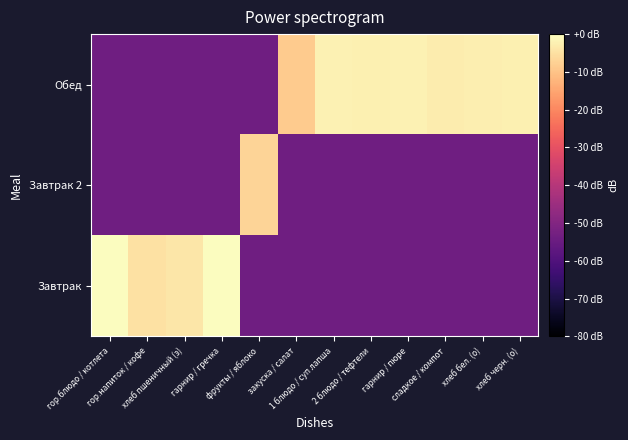

Rank the series by their average value, from highest to lowest.

Обед, Завтрак, Завтрак 2